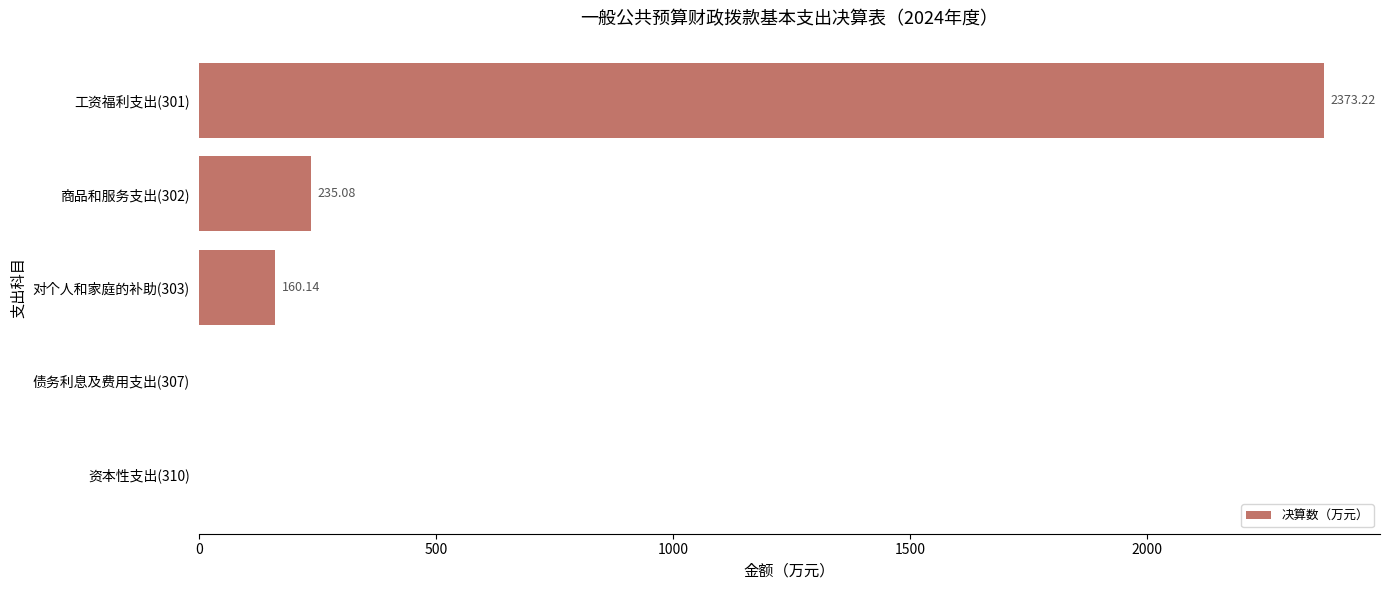

What is the sum of all values?

2768.4